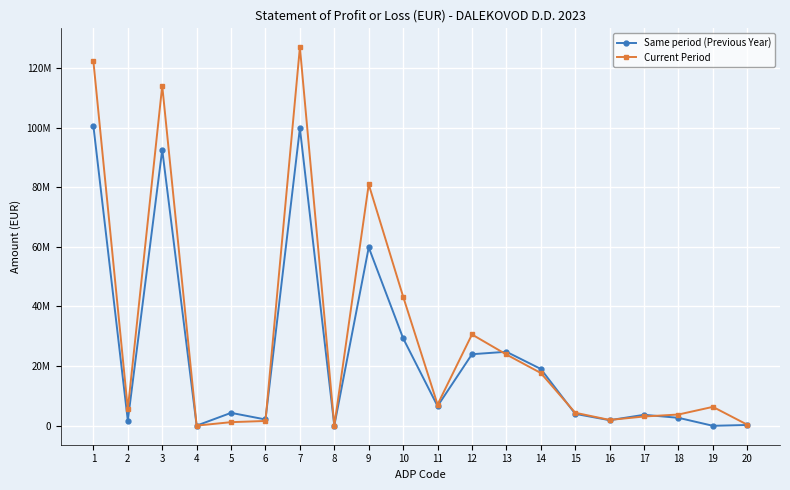

Does the chart have visible grid lines?

Yes